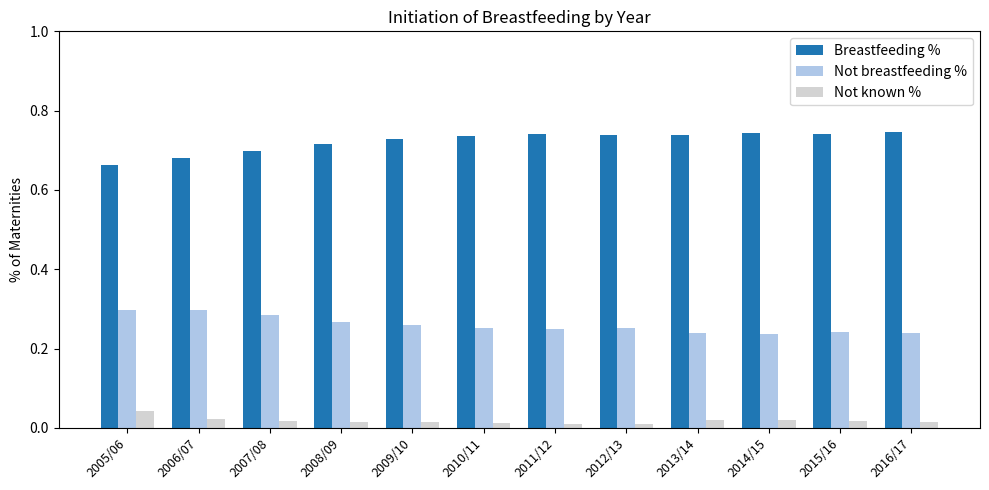

Count the Breastfeeding % values in the range 0 to 1.

12